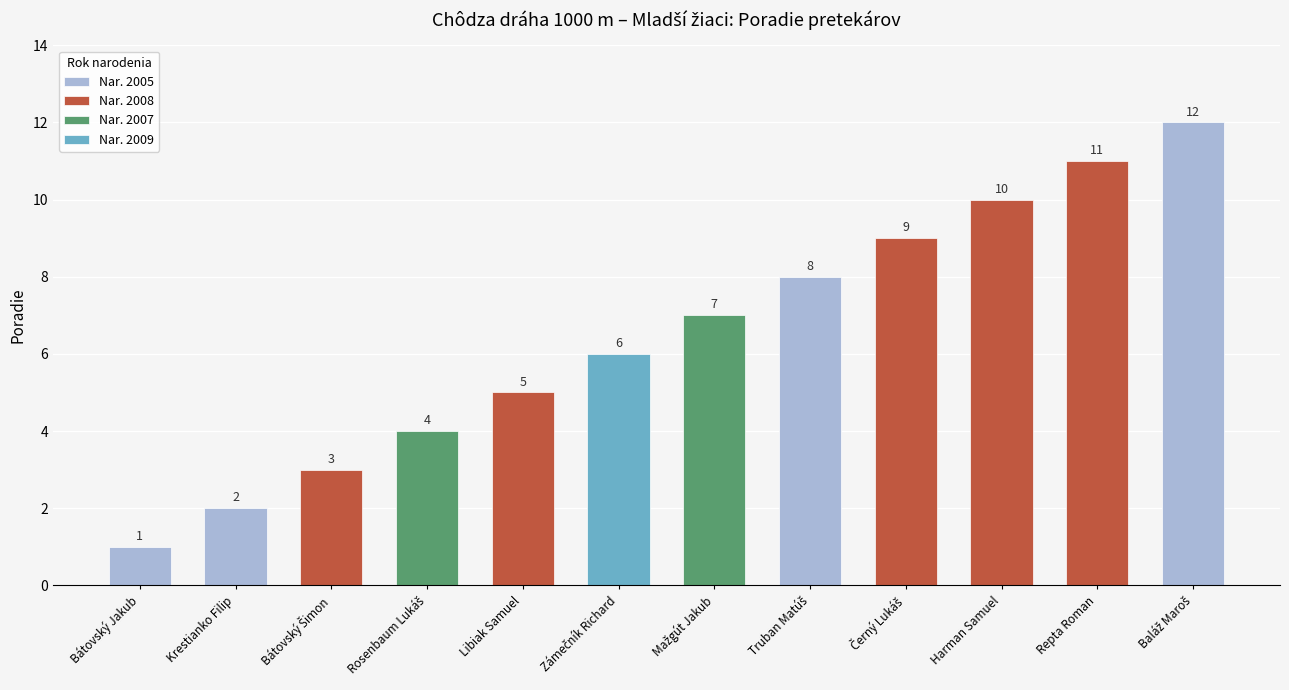

At which category does the chart reach its peak across all series?

Baláž Maroš